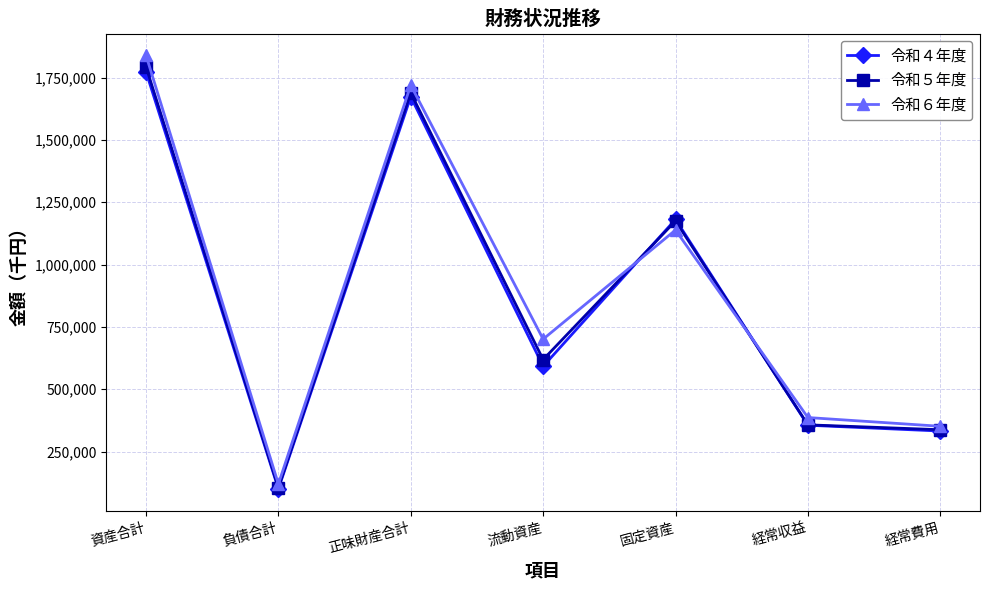

Where is the first local maximum for 令和４年度?

正味財産合計